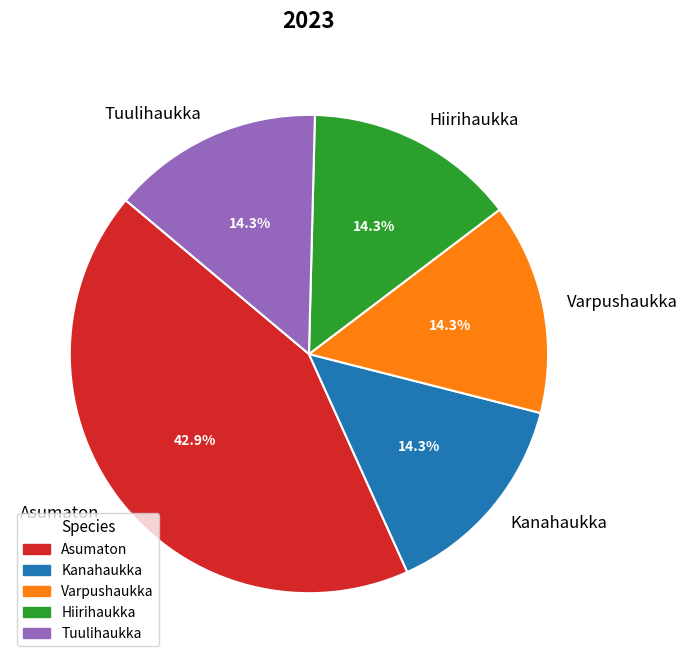

What is the ratio of the value at Kanahaukka to the value at Varpushaukka?

1.0